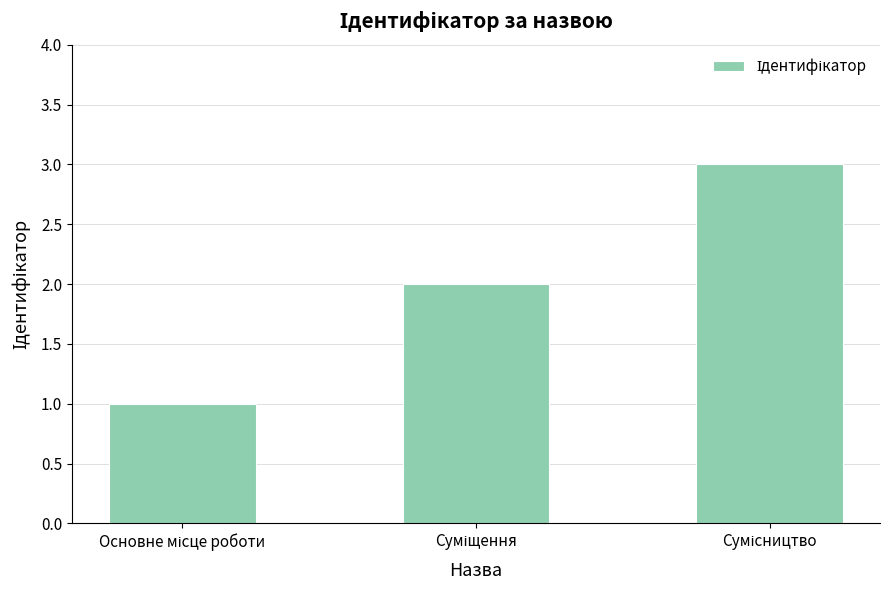

What is the maximum value shown in the chart?

3